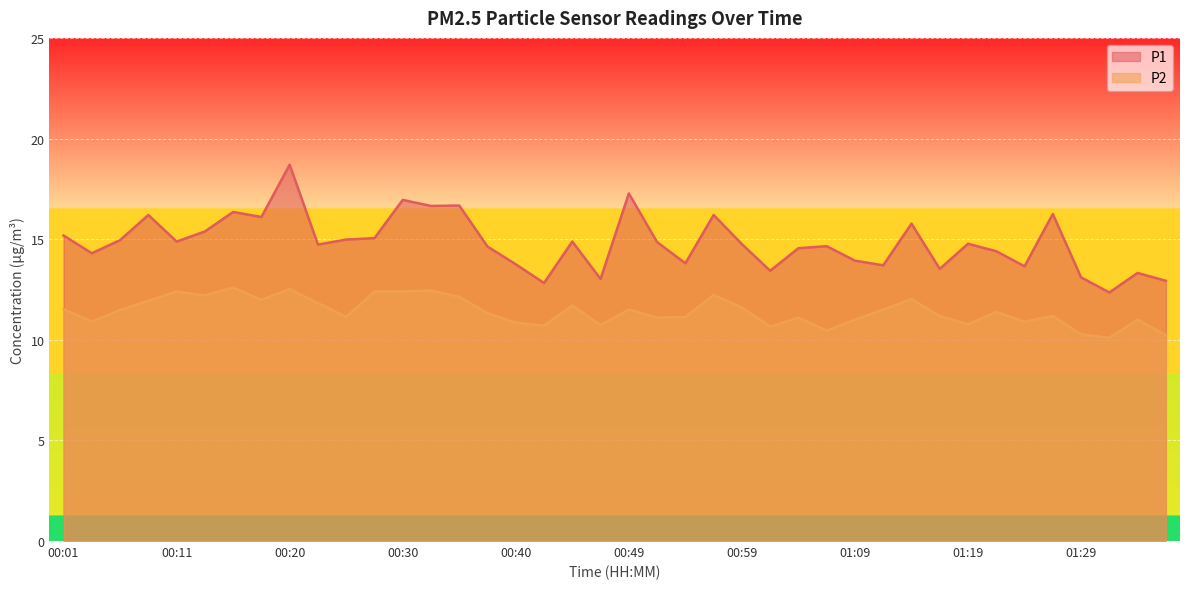

The value of P1 at 00:45 is 14.9. True or false?

True